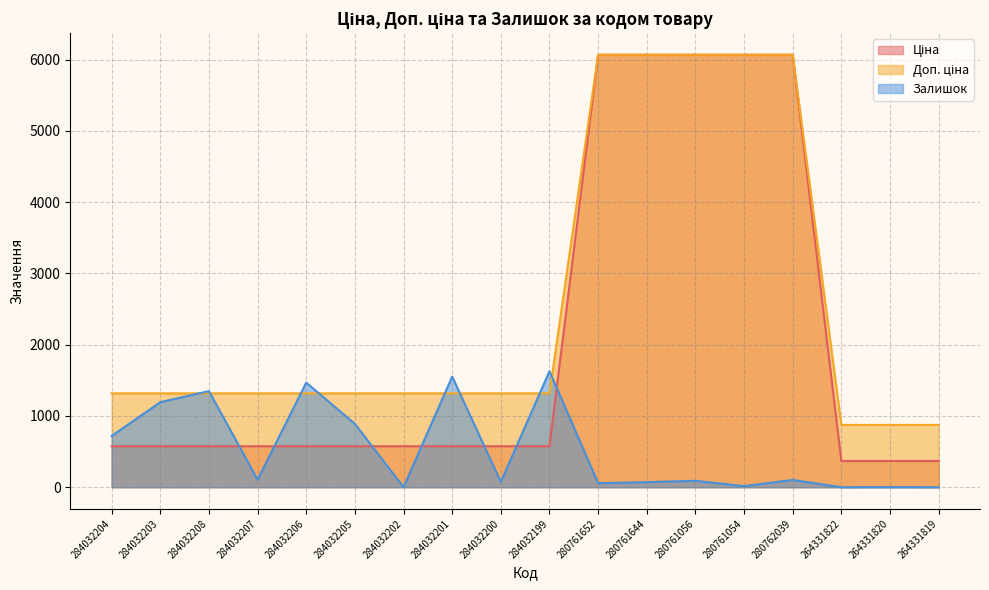

How many distinct data groups are displayed?

3